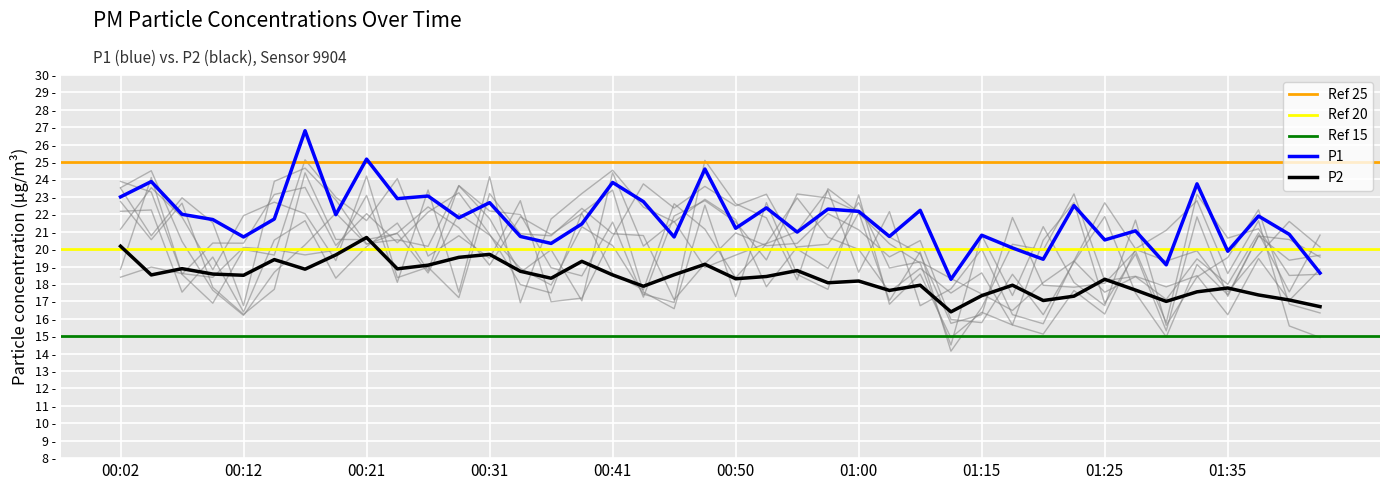

Which label corresponds to the largest value in the chart?

00:16